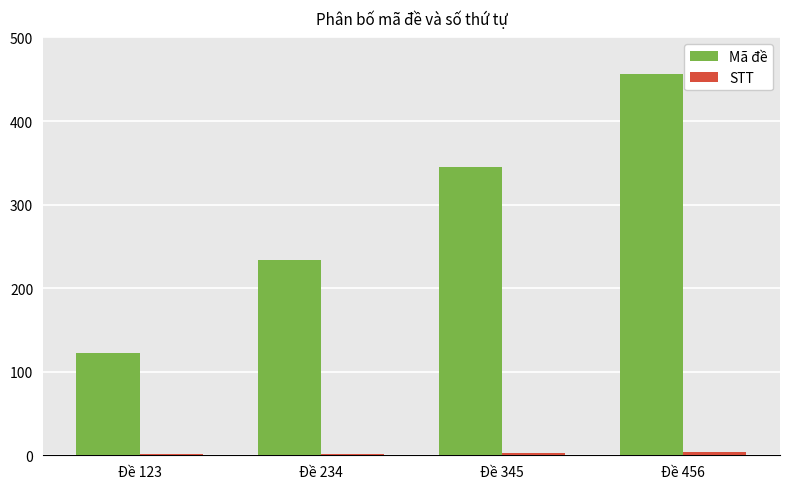

Which label corresponds to the largest value in the chart?

Đề 456